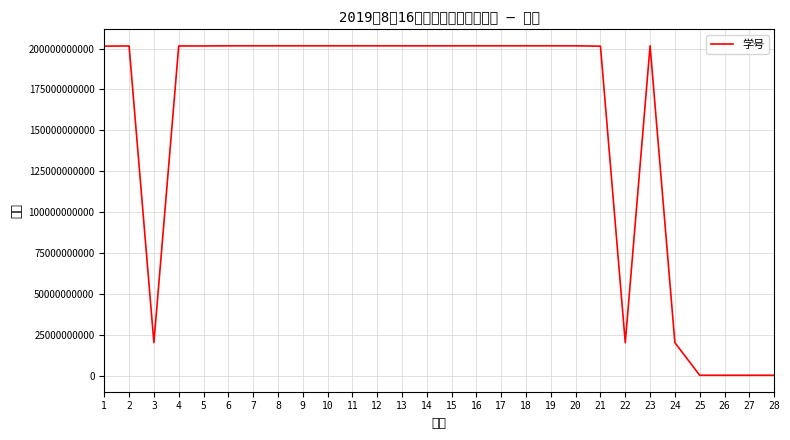

What is the change in value from 12 to 26?

-201518819987